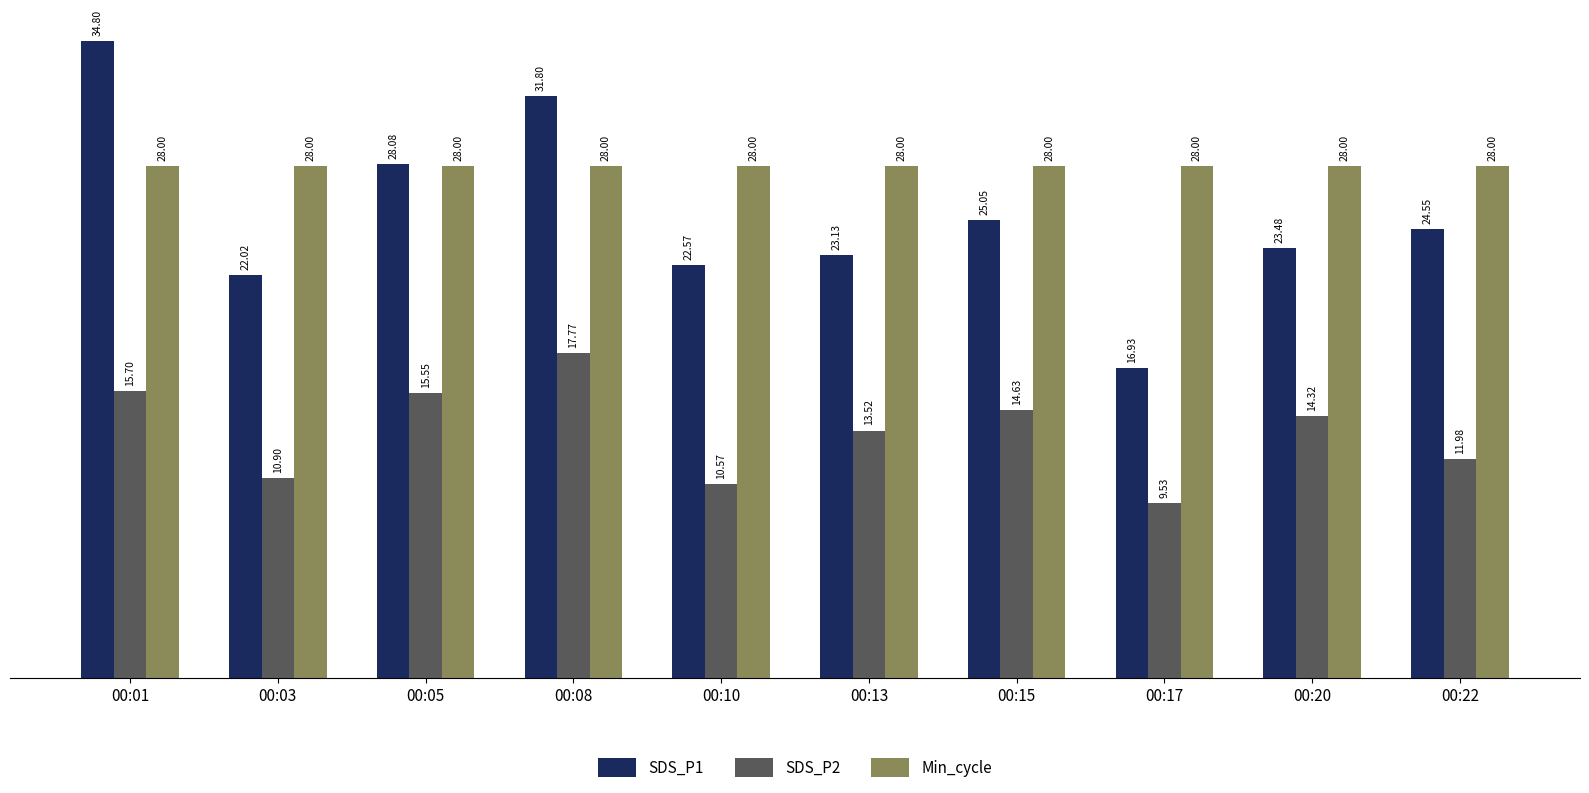

How many data points does each series have?

10